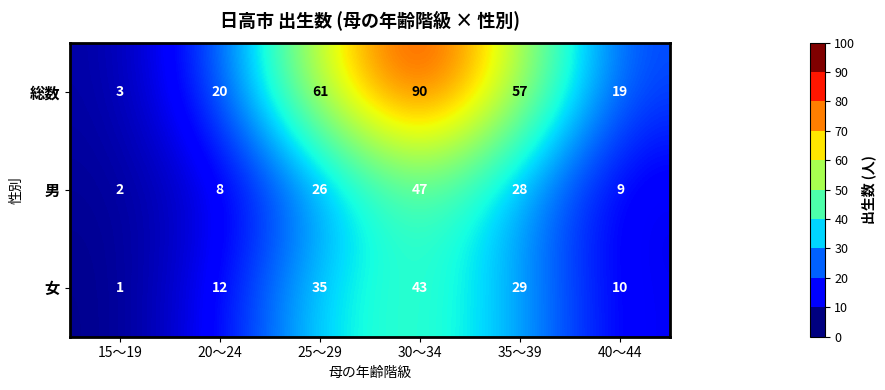

Rank the series by their maximum value, from highest to lowest.

総数, 男, 女